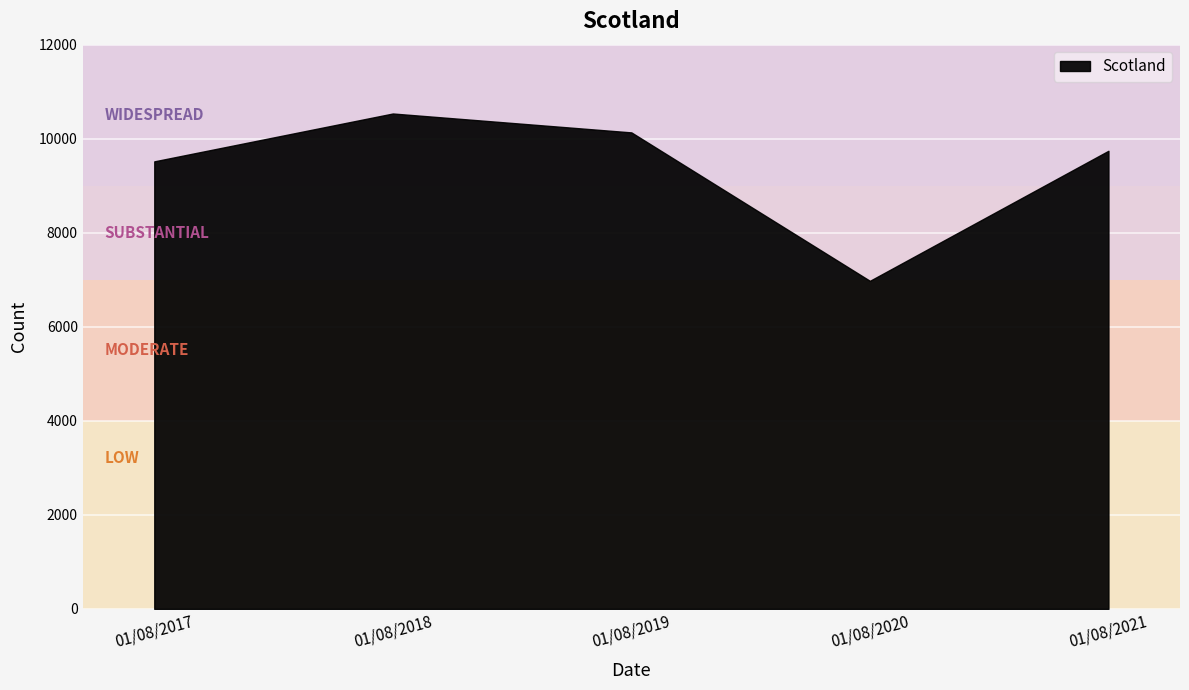

Where is the data nearest to the value 8756?

01/08/2017